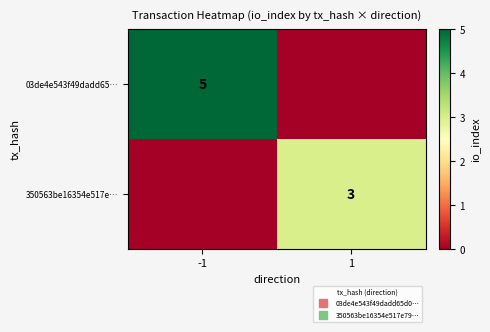

What is the sum of all 03de4e543f49dadd65… values?

5